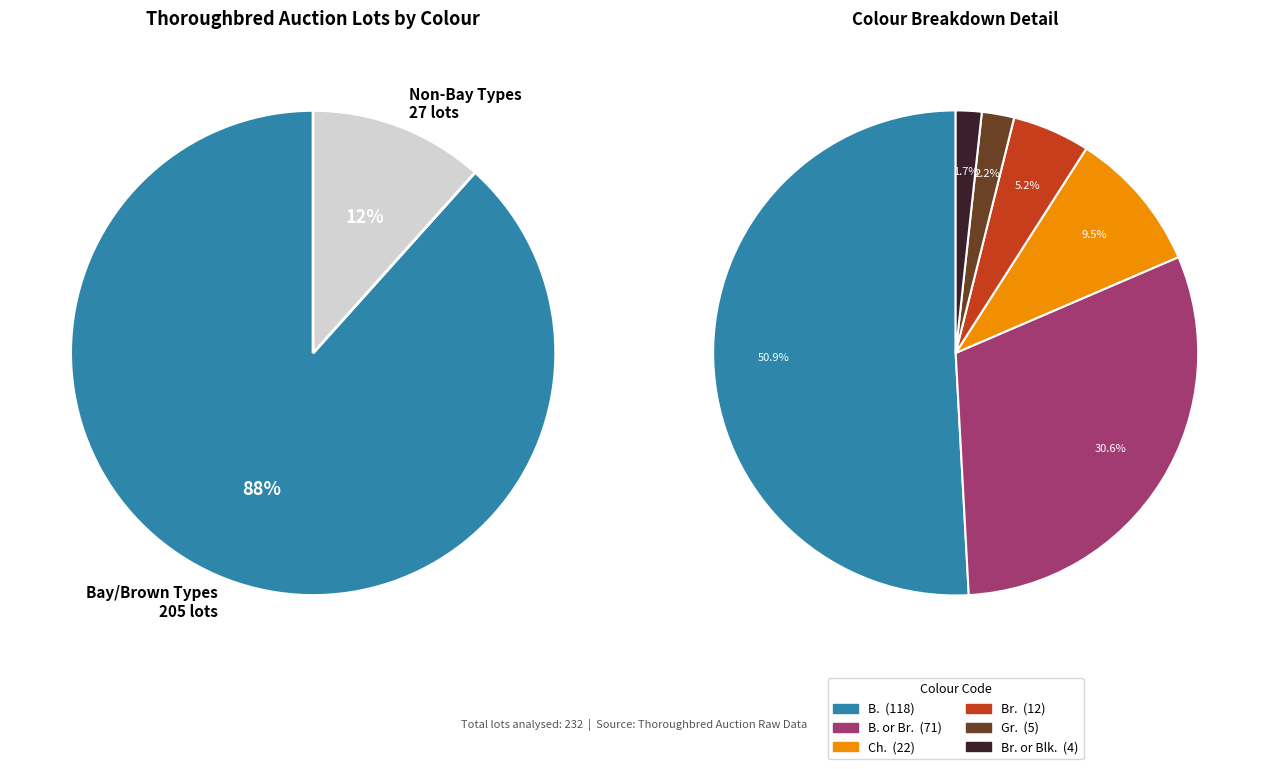

What percentage is NOT represented by Br. or Blk.?

98.3%